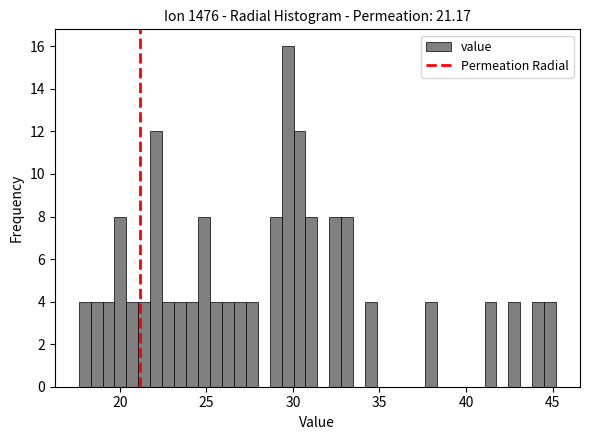

Read against the x-axis, roughly where is the centre of the tallest bar?

29.5